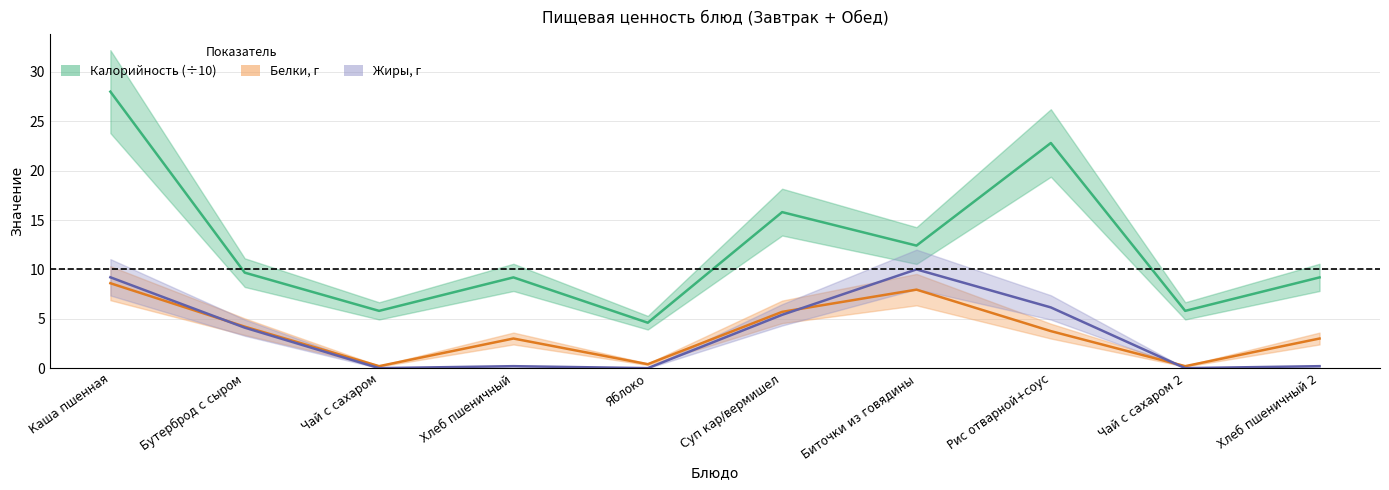

Reading right to left, extract all data points from this chart.

Калорийность: 9.2	5.8	22.8	12.4	15.8	4.6	9.2	5.8	9.7	28.0
Белки: 3.0	0.2	3.8	8.0	5.7	0.4	3.0	0.2	4.2	8.6
Жиры: 0.2	0.0	6.2	10.0	5.4	0.0	0.2	0.0	4.1	9.2